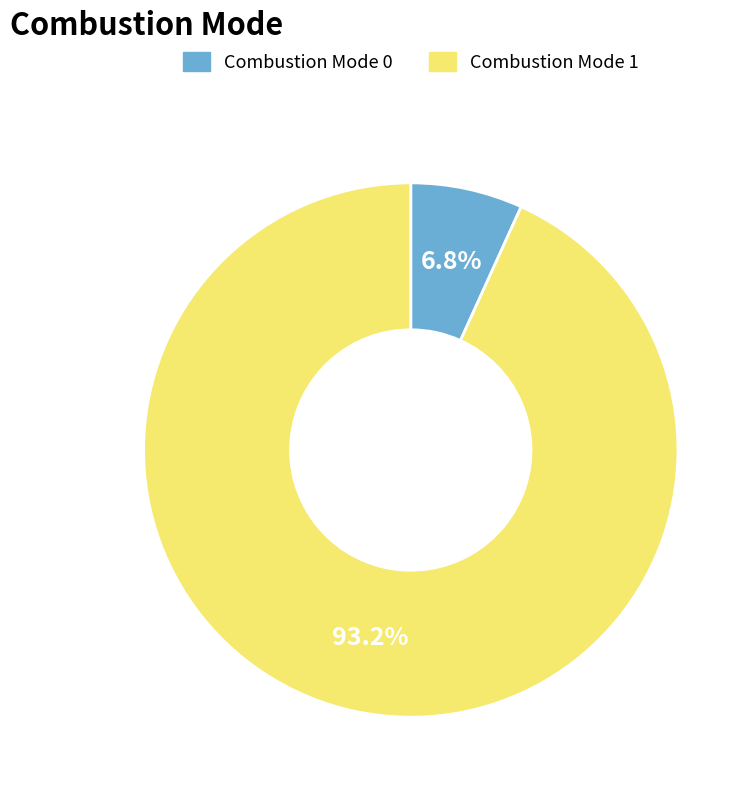

To the nearest percent, what percentage of the pie is Combustion Mode 0?

7%